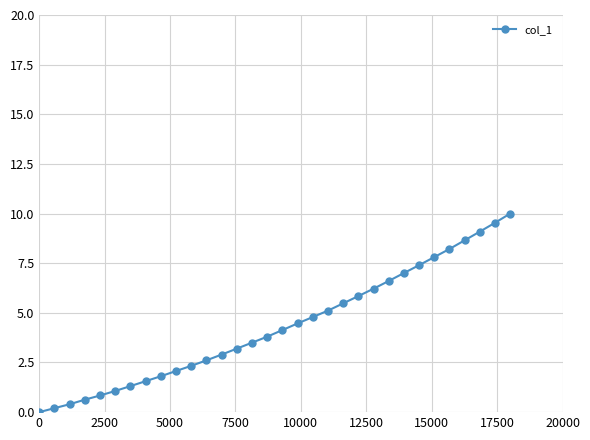

What is the difference between the maximum and minimum values?

10.0